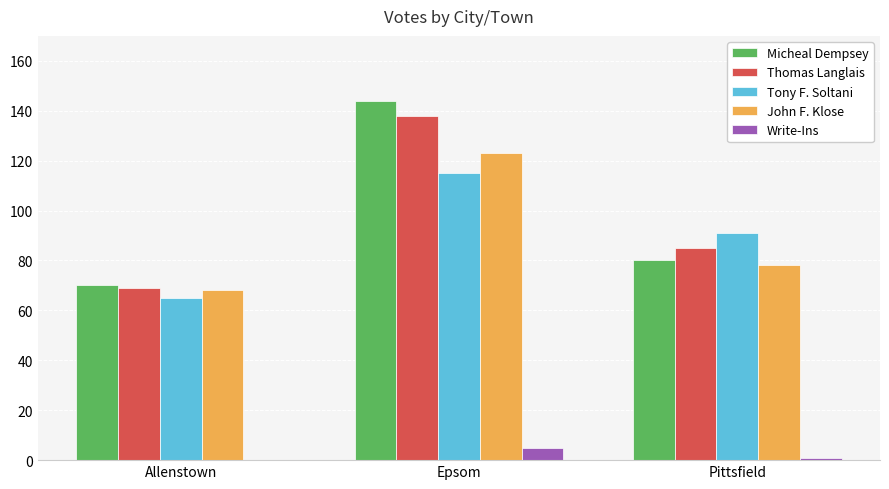

The value of Micheal Dempsey at Pittsfield is 80. True or false?

True